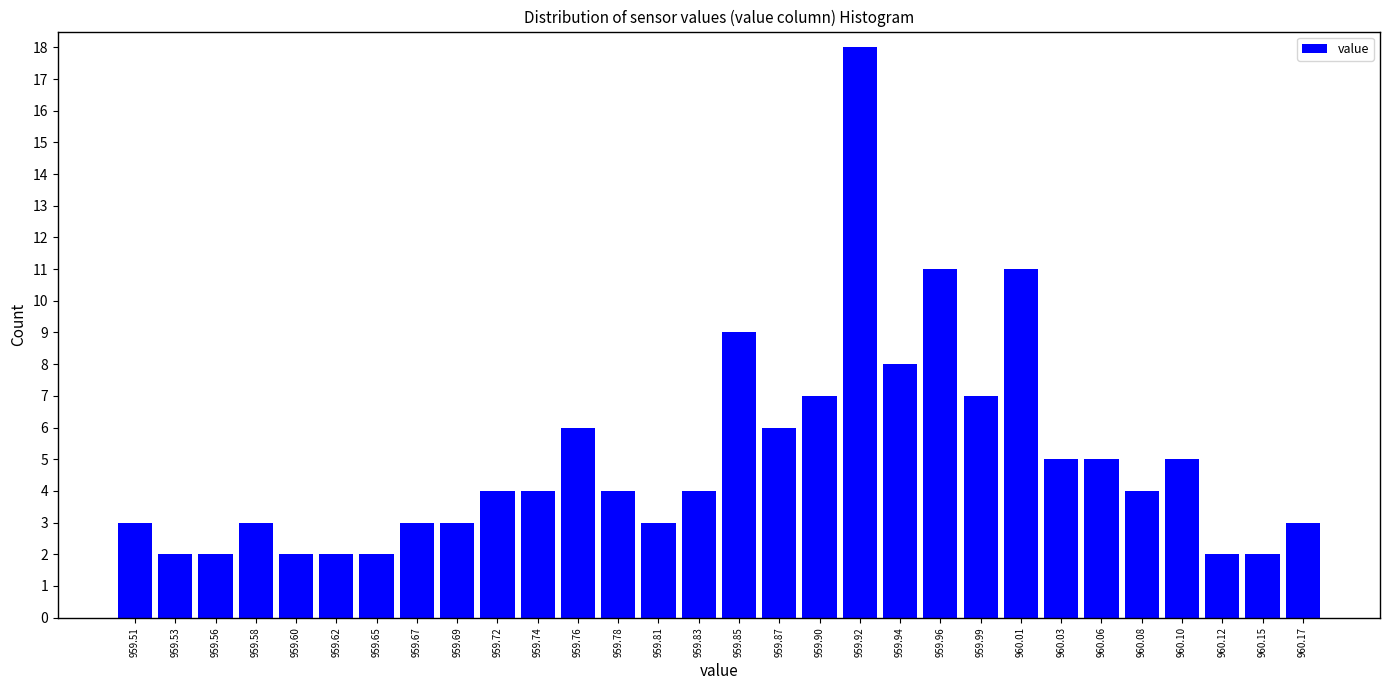

Reading left to right, list every bar in this chart as the range it spans on the x-axis followed by its height. Neither the bar edges nor the heights are printed on the chart, so give them approximately, as read against the axes.

959.500 to 959.525: 3
959.525 to 959.545: 2
959.545 to 959.570: 2
959.570 to 959.590: 3
959.590 to 959.615: 2
959.615 to 959.635: 2
959.635 to 959.660: 2
959.660 to 959.680: 3
959.680 to 959.705: 3
959.705 to 959.725: 4
959.725 to 959.750: 4
959.750 to 959.770: 6
959.770 to 959.795: 4
959.795 to 959.815: 3
959.815 to 959.840: 4
959.840 to 959.865: 9
959.865 to 959.885: 6
959.885 to 959.910: 7
959.910 to 959.930: 18
959.930 to 959.955: 8
959.955 to 959.975: 11
959.975 to 960.000: 7
960.000 to 960.020: 11
960.020 to 960.045: 5
960.045 to 960.065: 5
960.065 to 960.090: 4
960.090 to 960.110: 5
960.110 to 960.135: 2
960.135 to 960.155: 2
960.155 to 960.180: 3